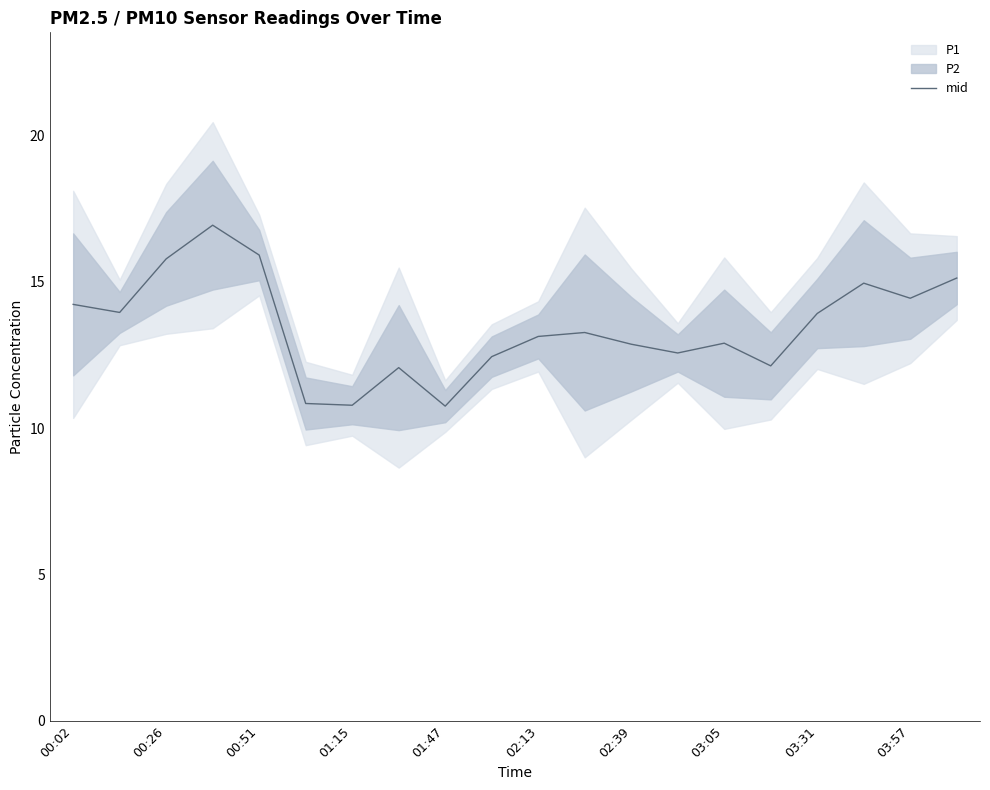

Does the chart display data point markers on the line(s)?

No